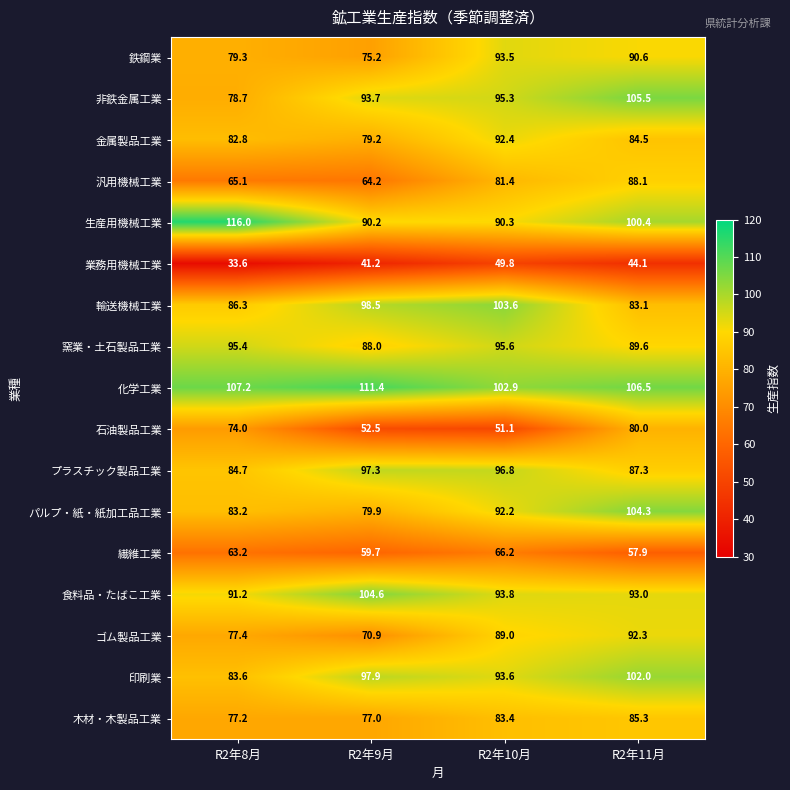

Is it true that 生産用機械工業 equals 90.2 at R2年9月?

True